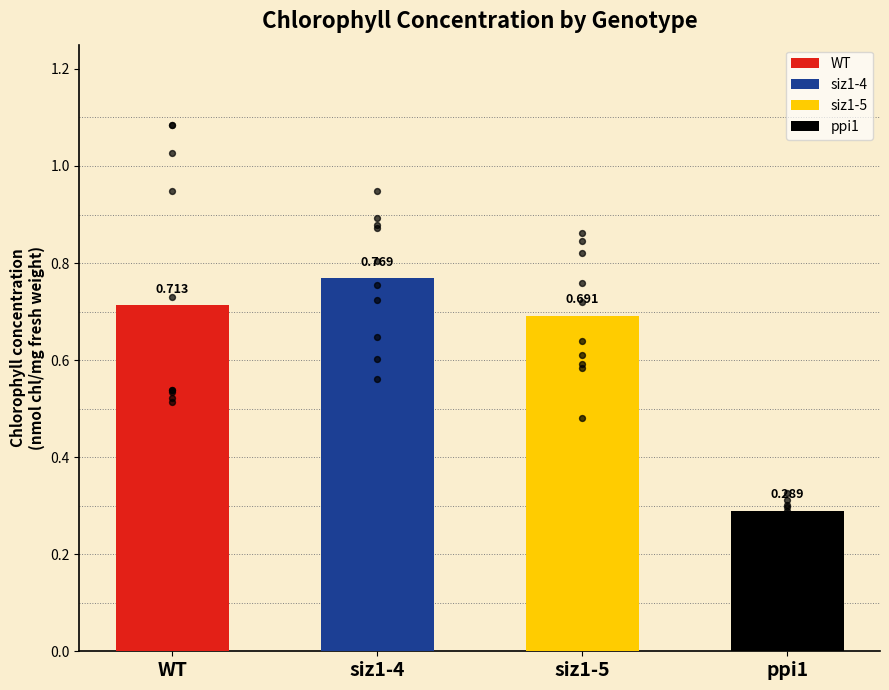

Which series has the largest total across all categories?

siz1-4